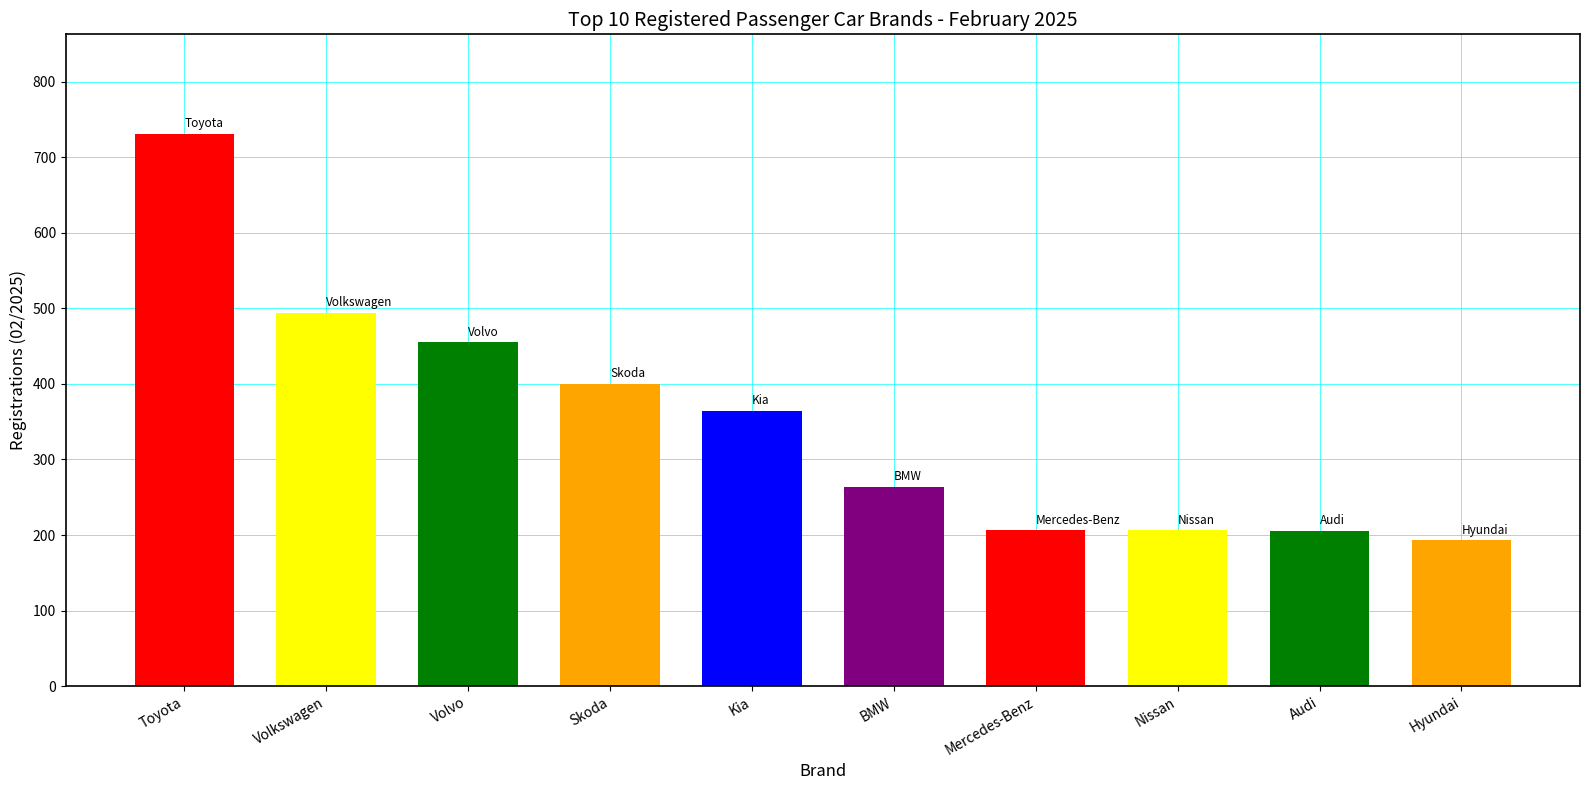

What value does the data have at Audi?

205